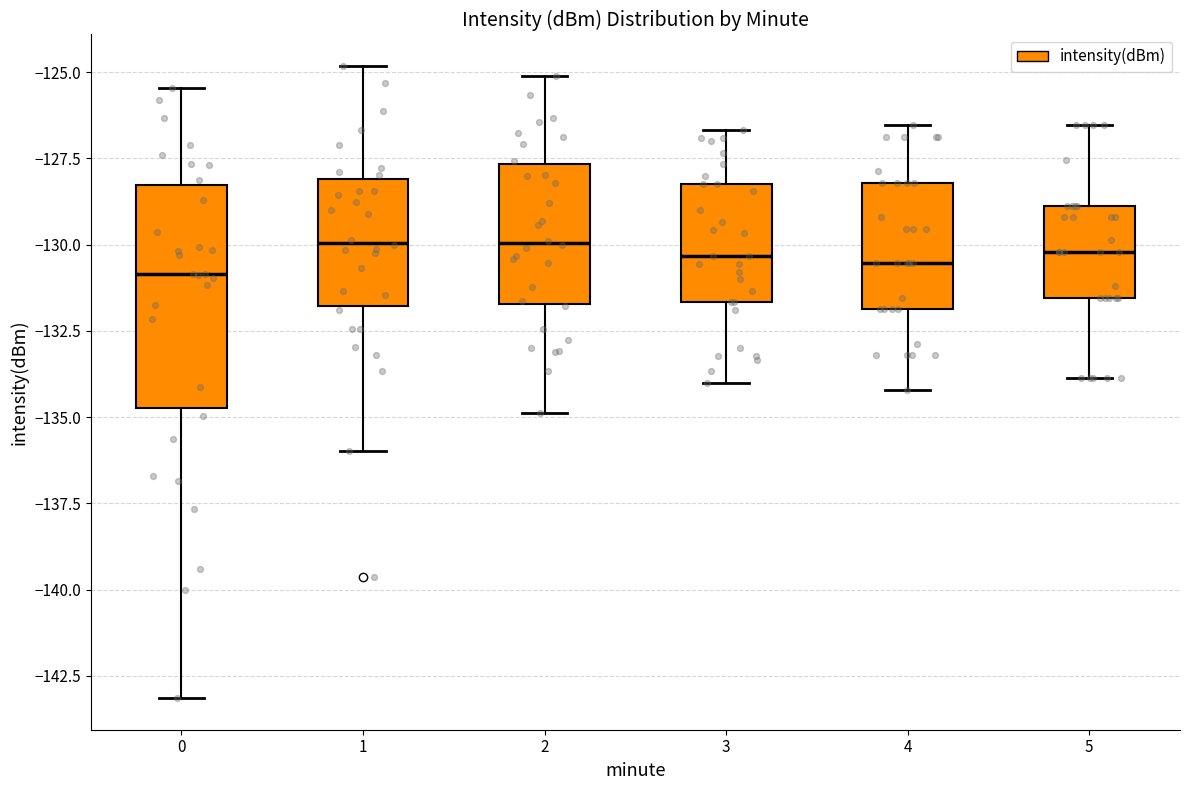

Reading left to right, transcribe this box plot: for each box, give where its median line is, the range the box spans, and where its two whiskers end, as read against the y-axis. The values are not printed on the chart, so give them approximately, as read against the axis.

0: median -131.0, box -134.5 to -128.5, whiskers -143.0 to -125.5
1: median -130.0, box -132.0 to -128.0, whiskers -136.0 to -125.0
2: median -130.0, box -131.5 to -127.5, whiskers -135.0 to -125.0
3: median -130.5, box -131.5 to -128.0, whiskers -134.0 to -126.5
4: median -130.5, box -132.0 to -128.0, whiskers -134.0 to -126.5
5: median -130.0, box -131.5 to -129.0, whiskers -134.0 to -126.5